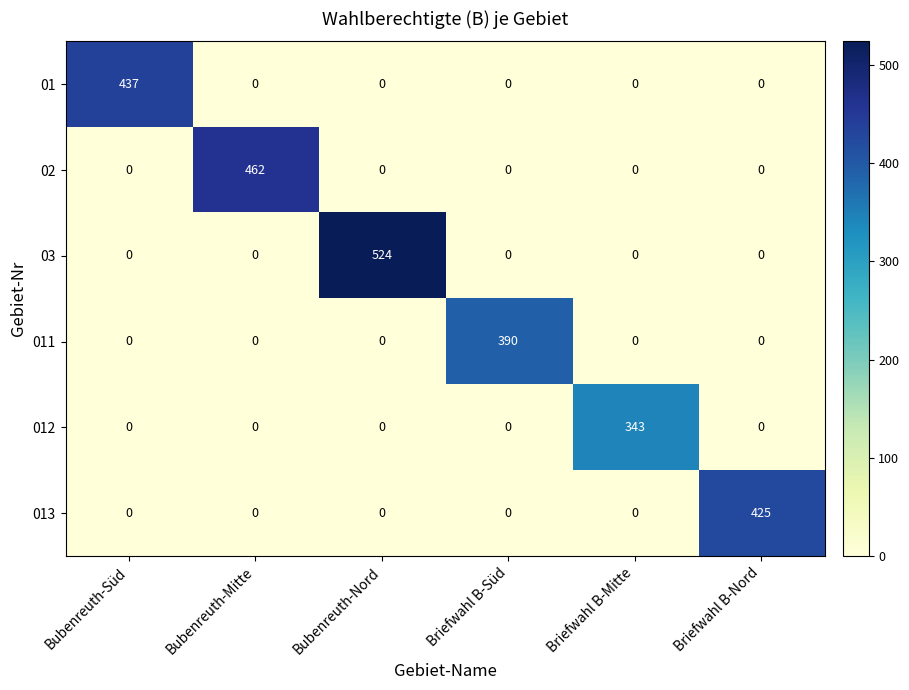

Which series has the largest range (max minus min)?

03